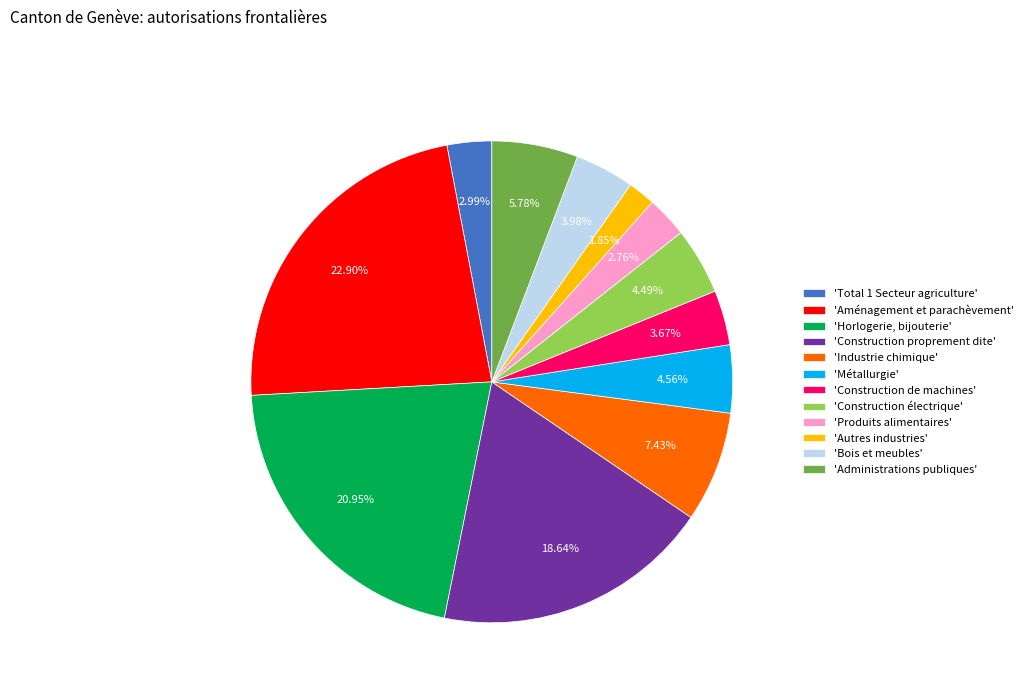

Does any single category account for the majority?

No